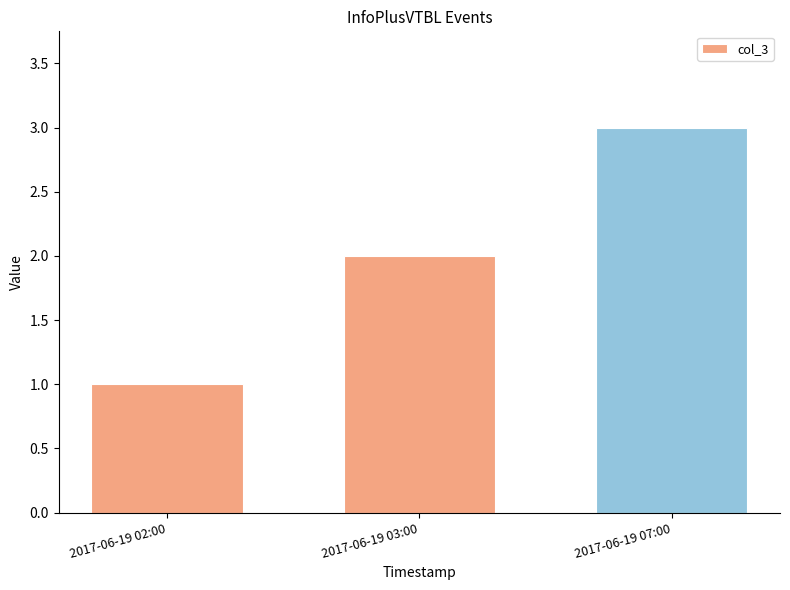

What is the change in value from 2017-06-19 02:00 to 2017-06-19 07:00?

+2